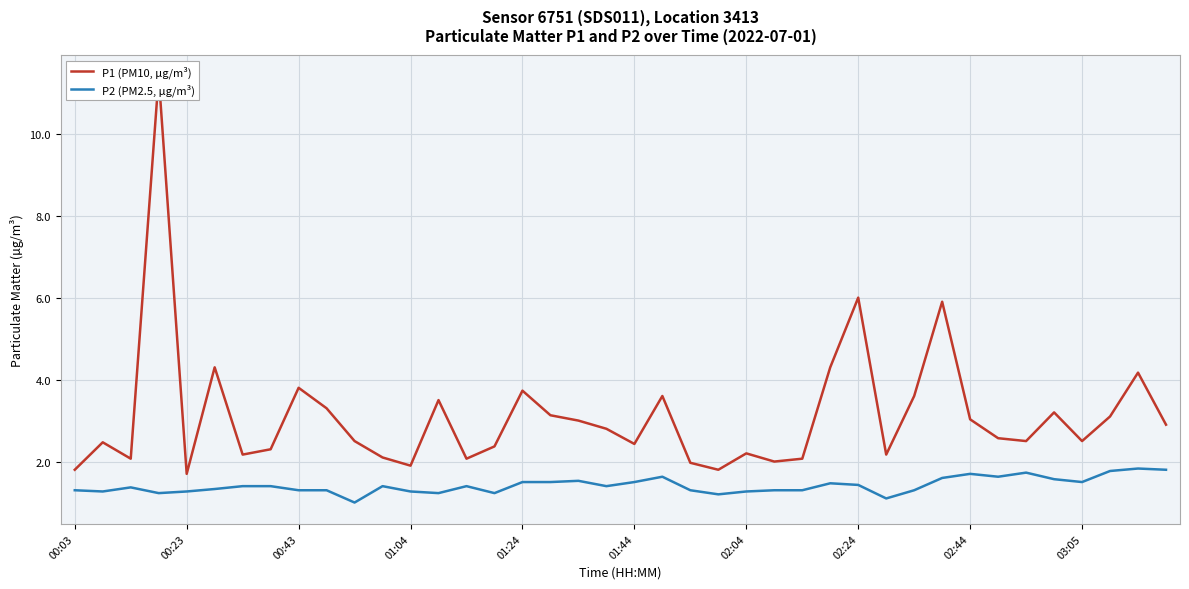

True or false: P1 (PM10, µg/m³) has a value of 1.4 at 15.

False